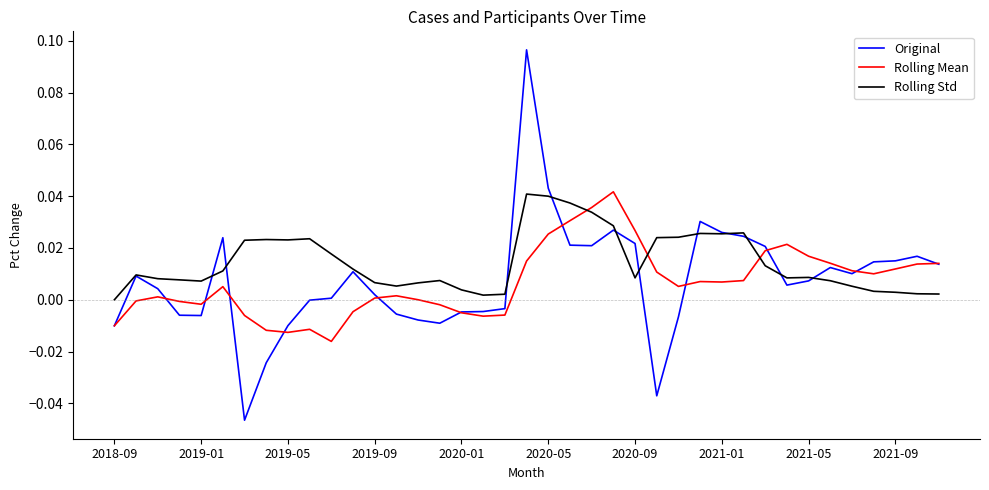

Which series has the largest total across all categories?

Rolling Std